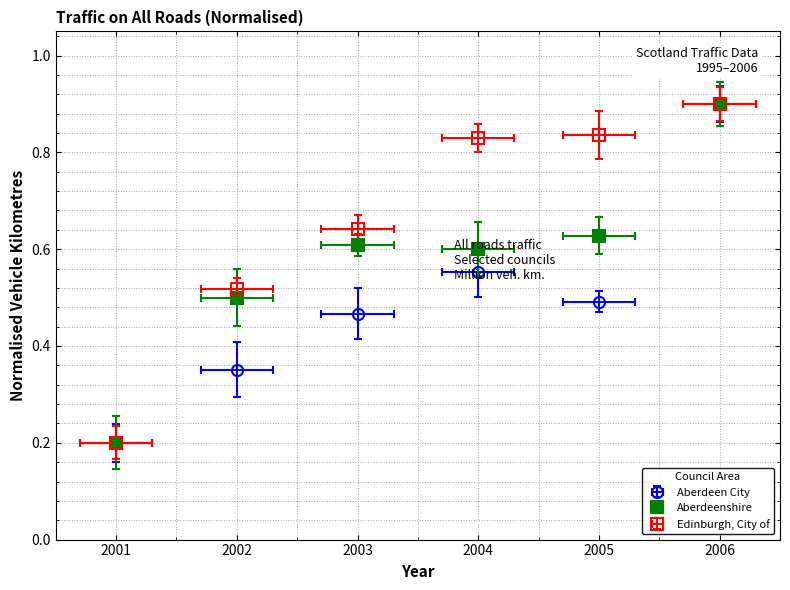

At which category does the chart reach its peak across all series?

2006